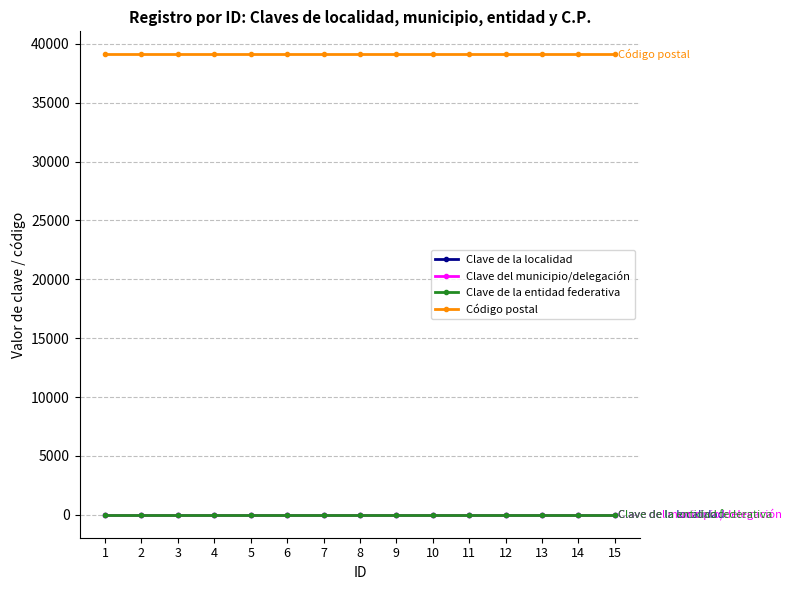

Is it true that Código postal equals 39098 at 1?

True